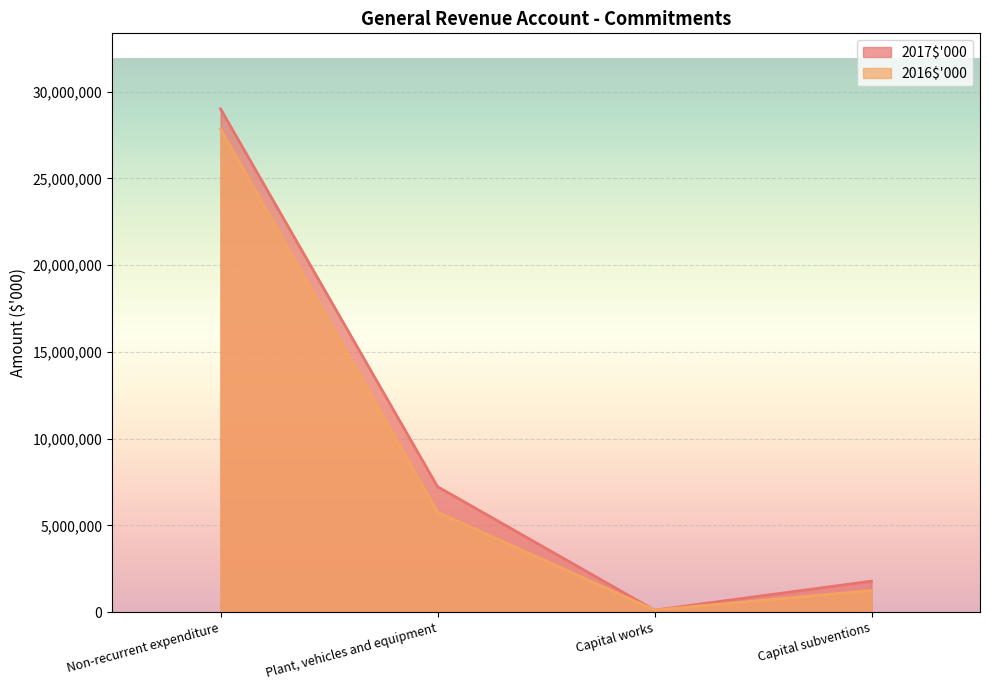

Is it true that 2017$'000 equals 12384495 at Plant, vehicles and equipment?

False